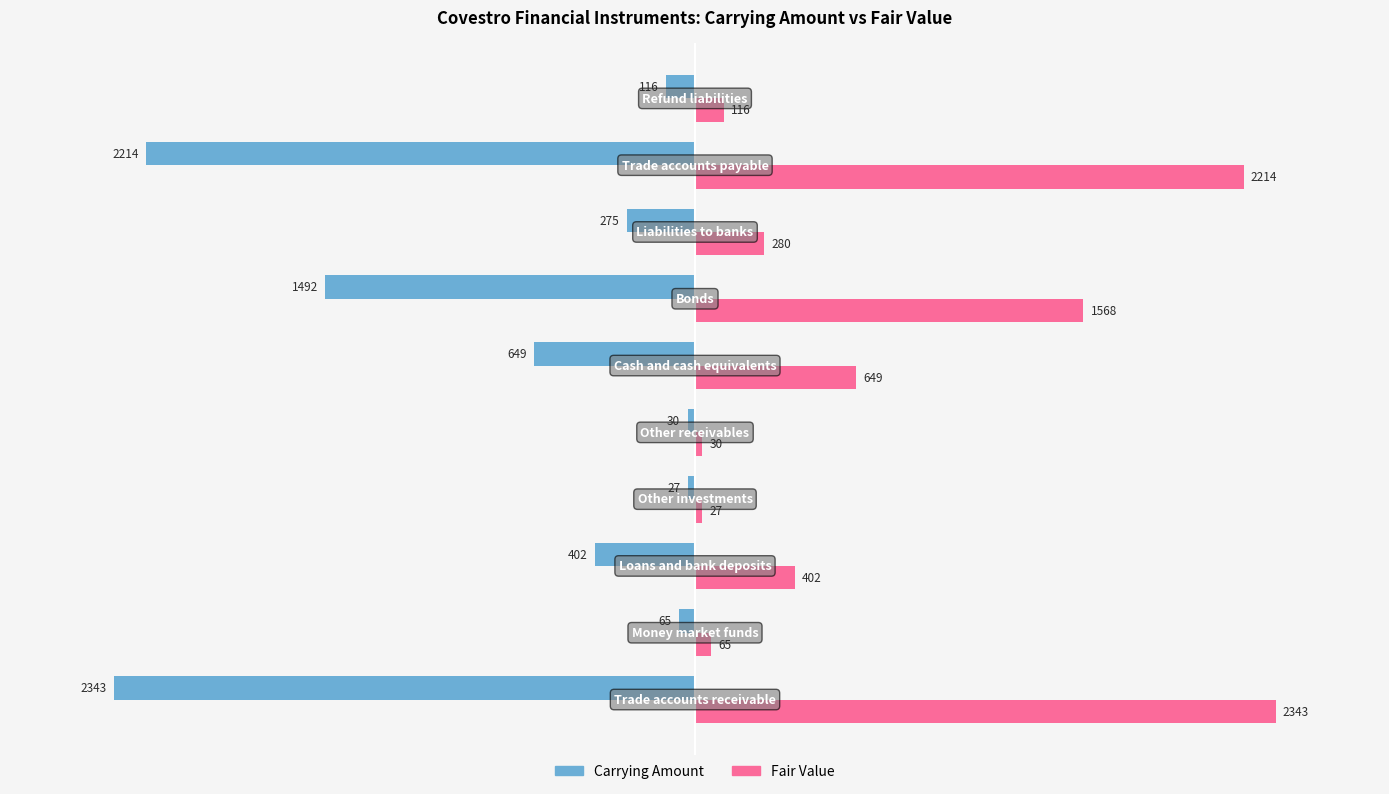

At how many categories does at least one series exceed 1164?

3